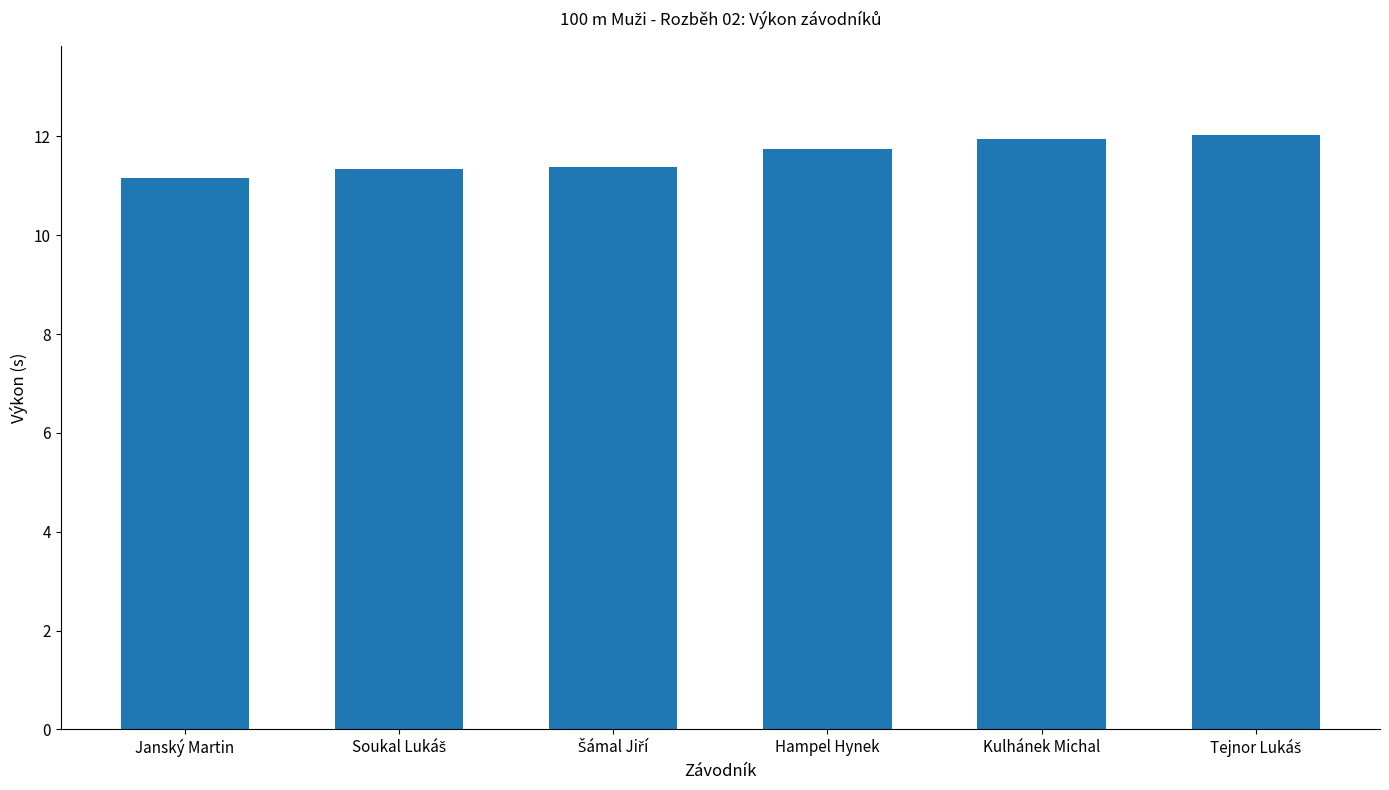

The value at Hampel Hynek is 11.8. True or false?

True